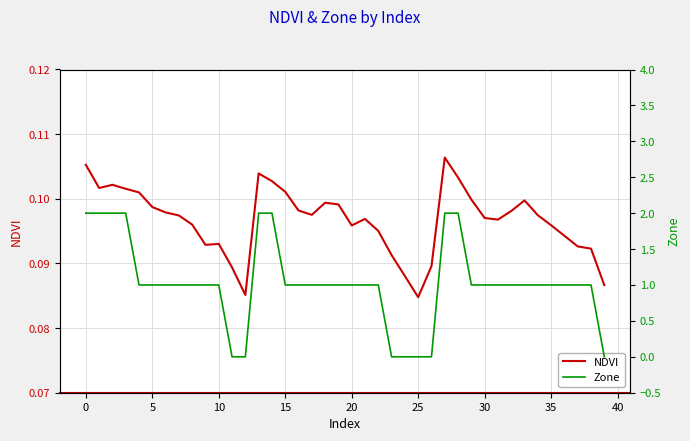

What is the difference between the highest and lowest values at 35?

0.9